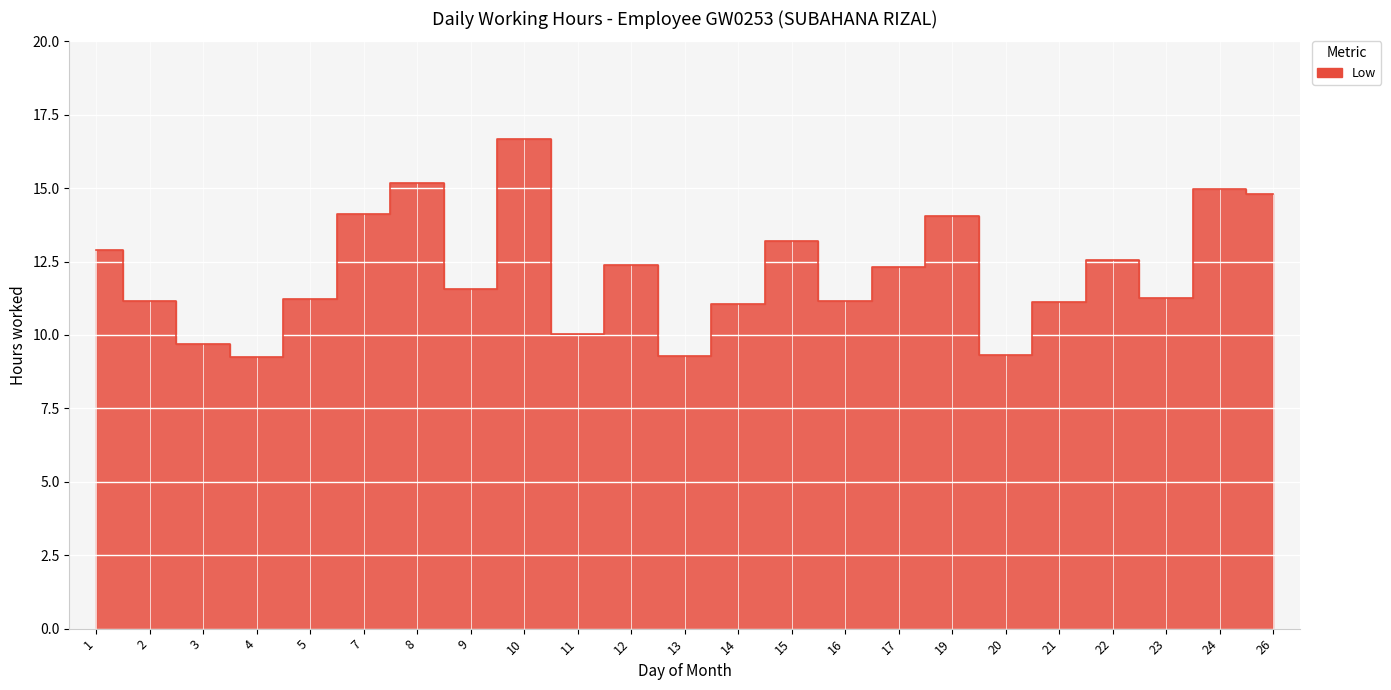

At which category does the chart reach its peak across all series?

10